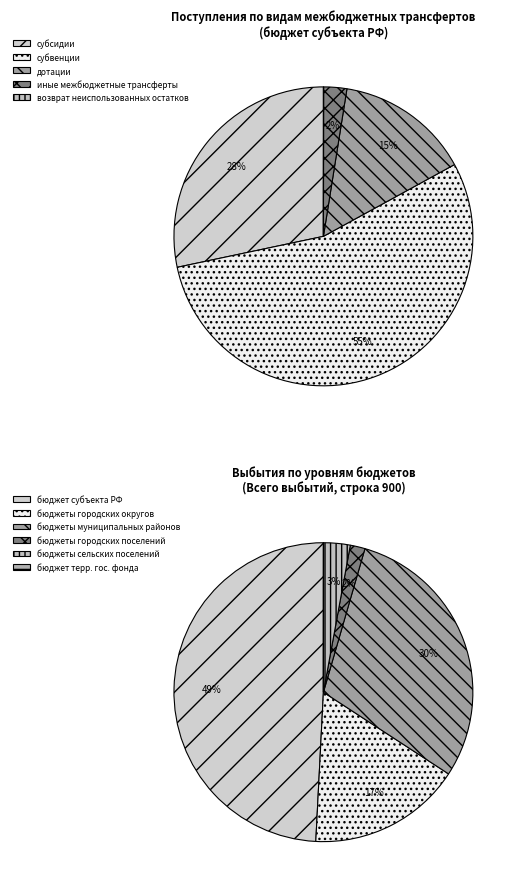

To the nearest percent, what portion does иные межбюджетные трансферты represent?

2%